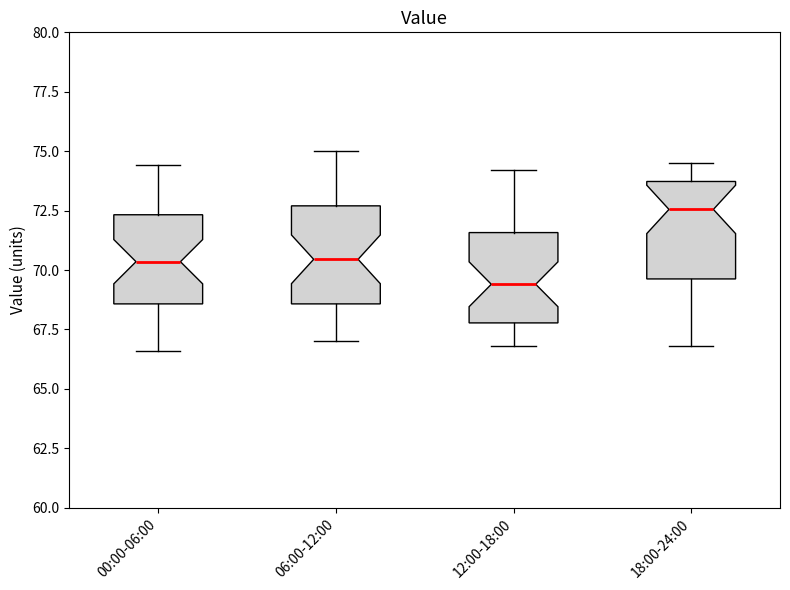

Reading left to right, transcribe this box plot: for each box, give where its median line is, the range the box spans, and where its two whiskers end, as read against the y-axis. The values are not printed on the chart, so give them approximately, as read against the axis.

00:00-06:00: median 70.5, box 68.5 to 72.5, whiskers 66.5 to 74.5
06:00-12:00: median 70.5, box 68.5 to 72.5, whiskers 67.0 to 75.0
12:00-18:00: median 69.5, box 68.0 to 71.5, whiskers 67.0 to 74.0
18:00-24:00: median 72.5, box 69.5 to 73.5, whiskers 67.0 to 74.5